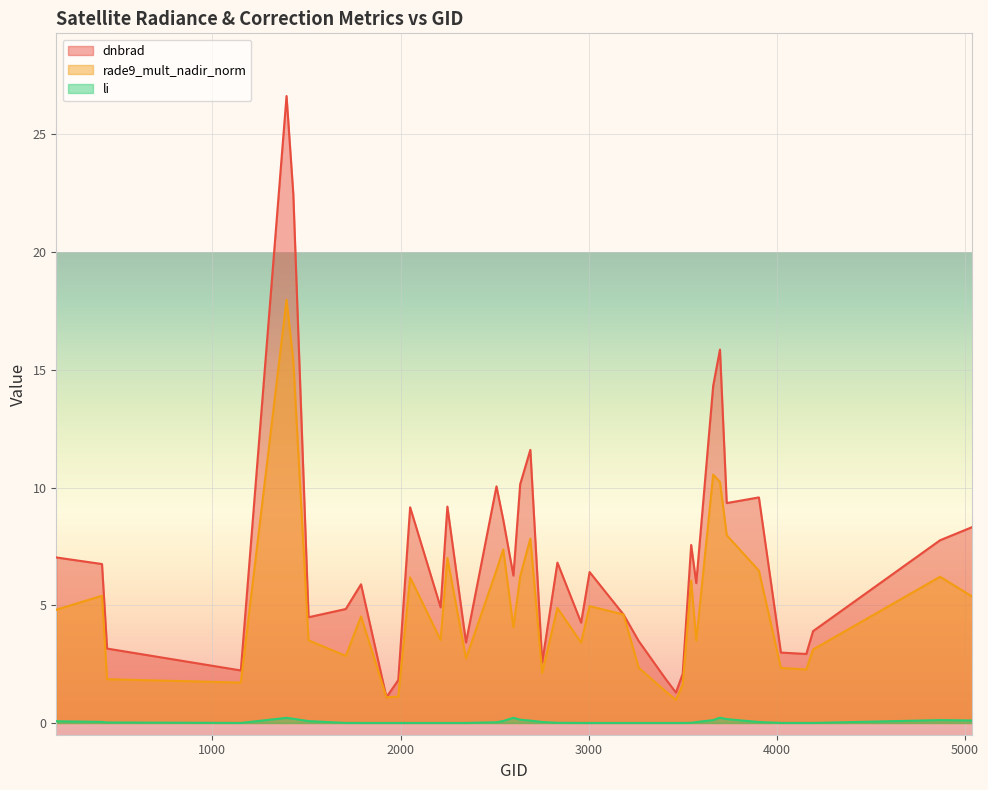

At which category does dnbrad reach its first local peak?

1394